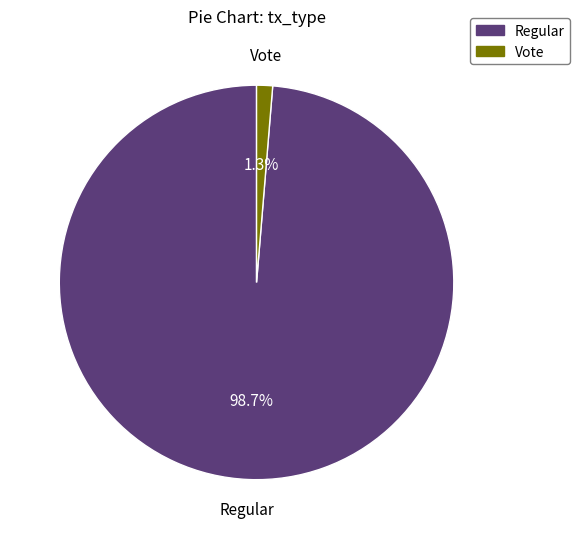

To the nearest percent, what is the combined percentage of Vote and Regular?

100%